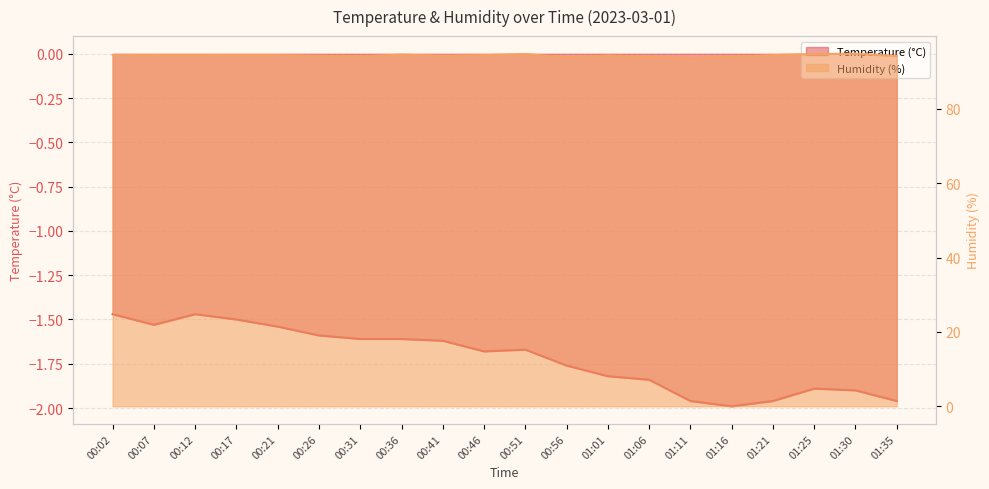

How many interior local peaks does the Humidity (%) line series have?

5